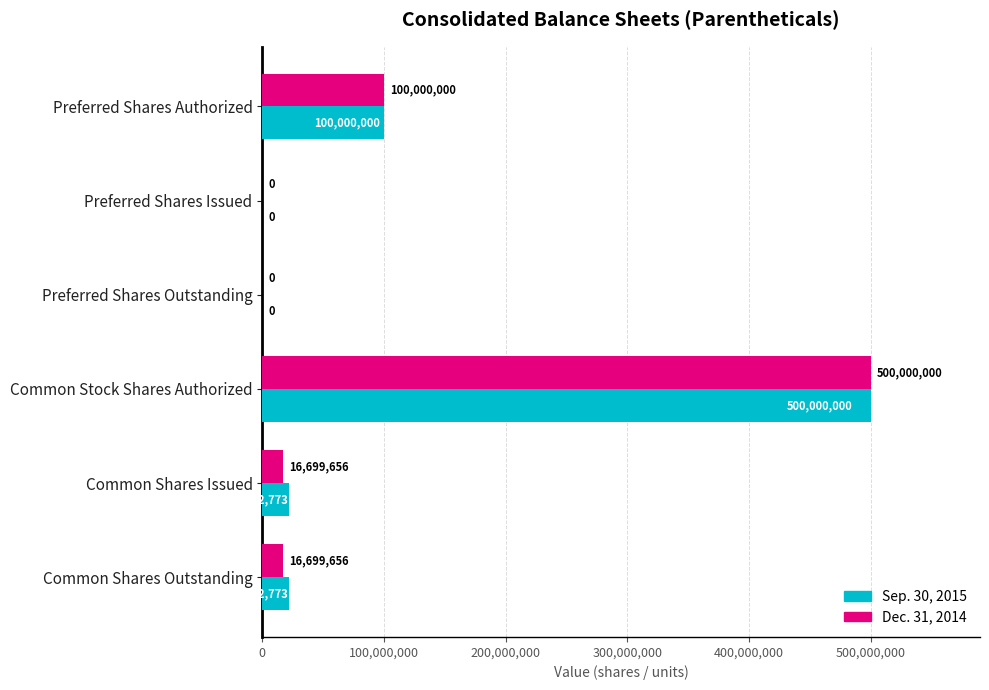

What is the sum of the Dec. 31, 2014 values at Preferred Shares Outstanding and Common Stock Shares Authorized?

500000000